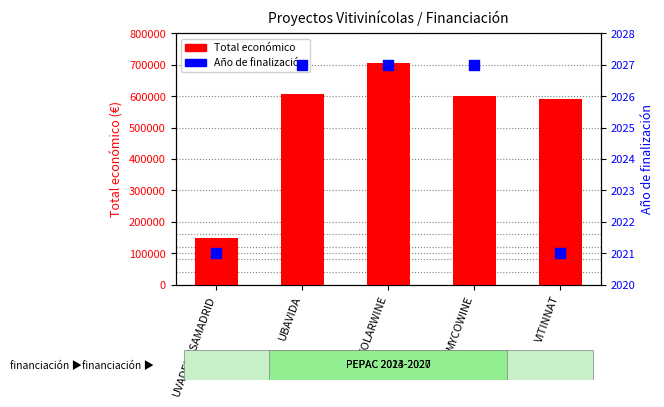

Which series reaches the maximum Y coordinate?

Total económico